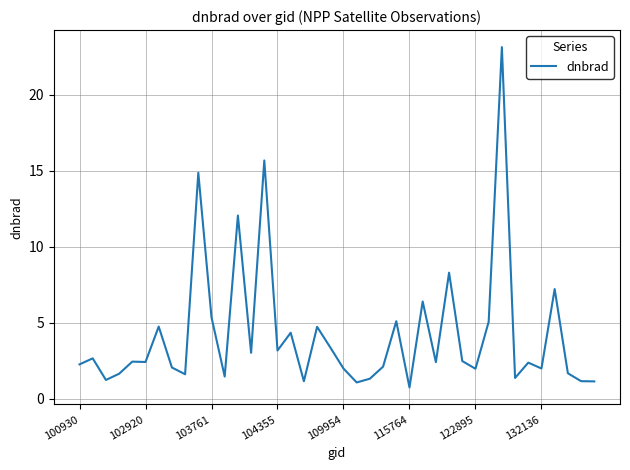

What is the difference between the maximum and minimum values?

22.4